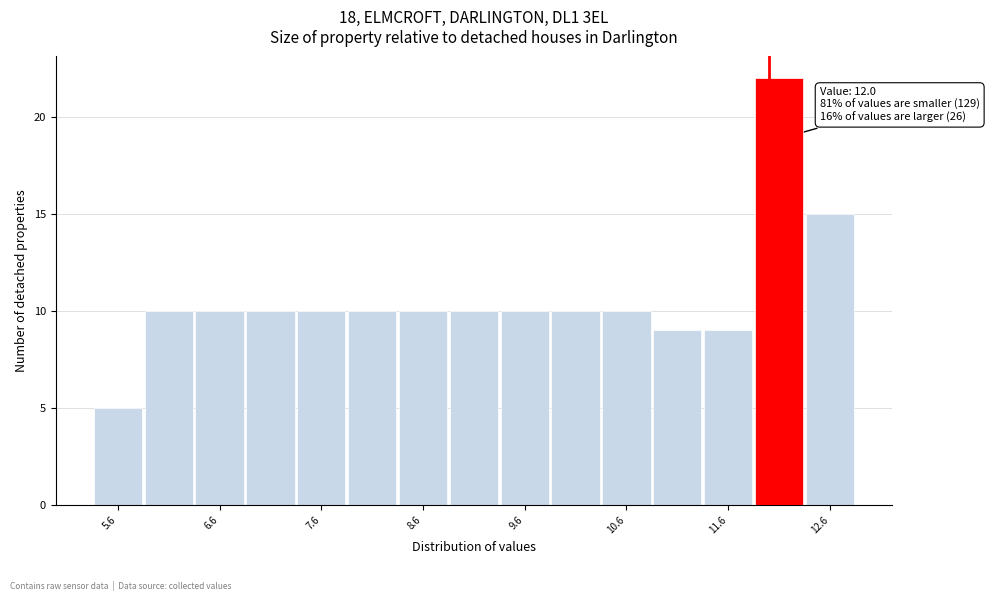

Over which range of the x-axis is the bar tallest?

11.85 to 12.35